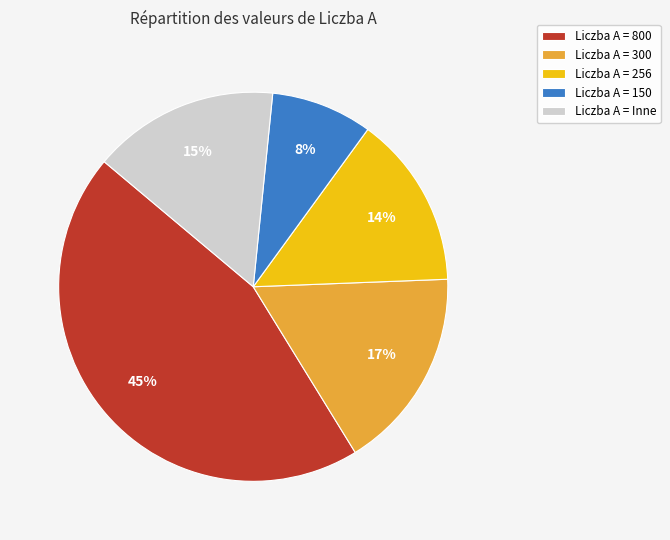

To the nearest percent, what portion does Liczba A = 256 represent?

14%